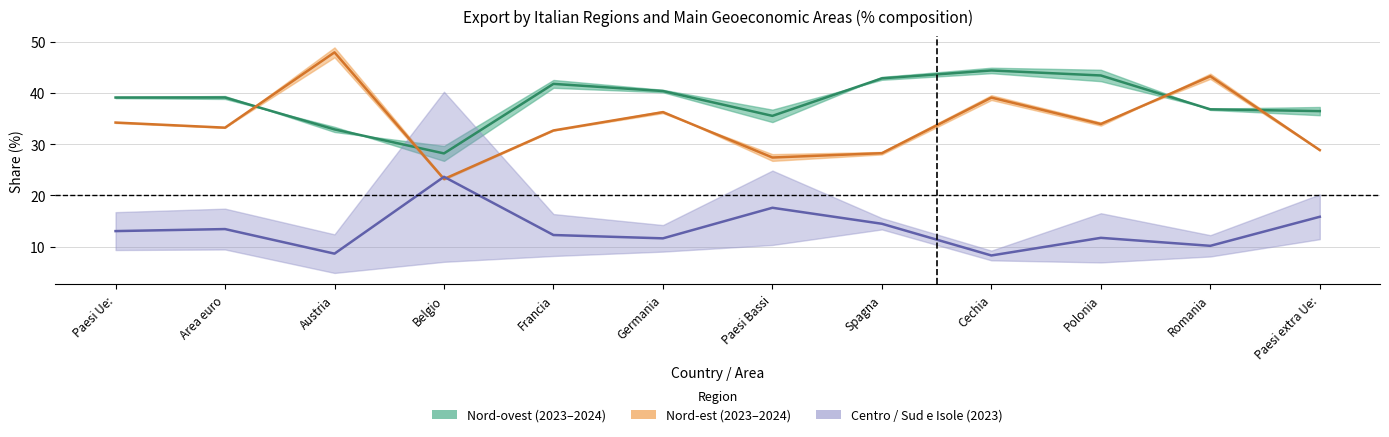

What is the spread (max minus min) of values at Romania?

35.7